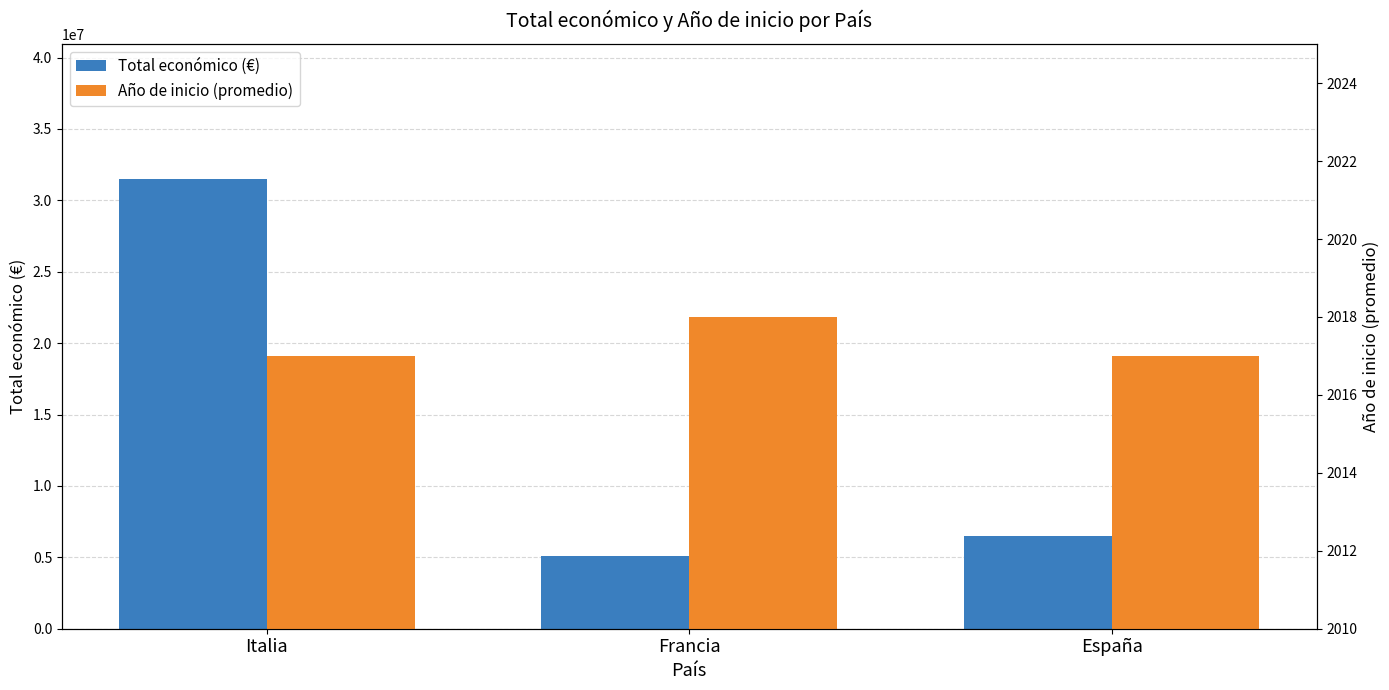

What is the label of the 1st bar from the left?

Italia